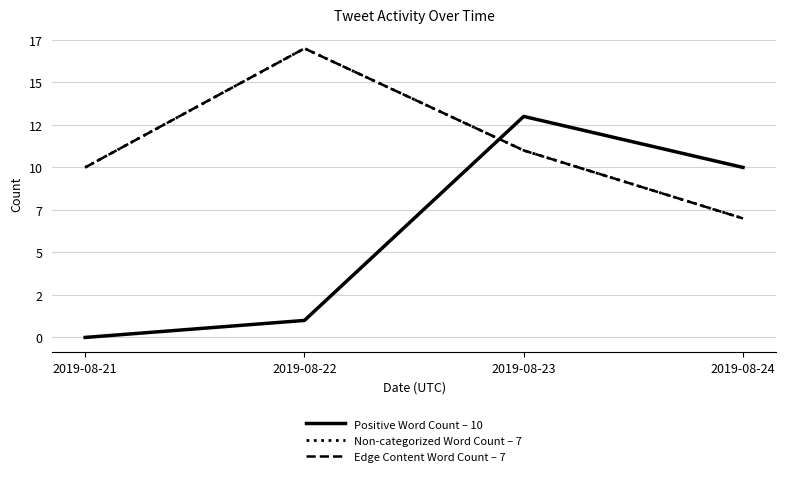

Does the chart display data point markers on the line(s)?

No